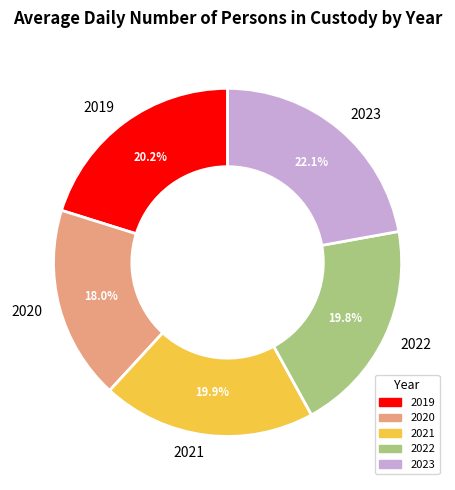

Which category has the smallest portion of the pie?

2020